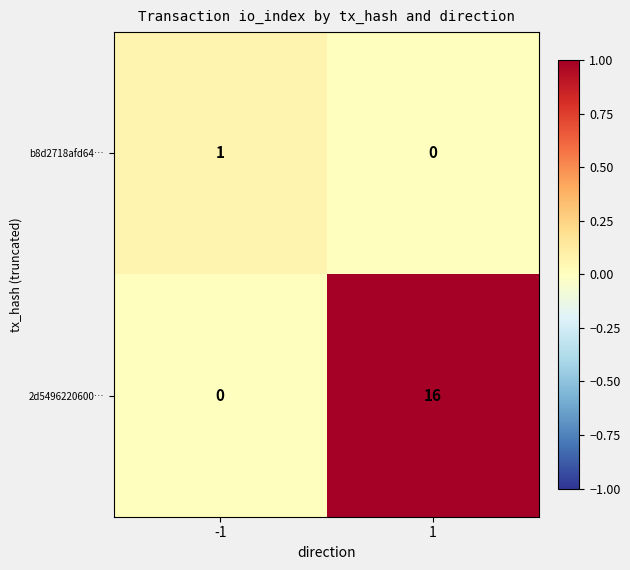

Which series changed the most between -1 and 1?

2d5496220600…